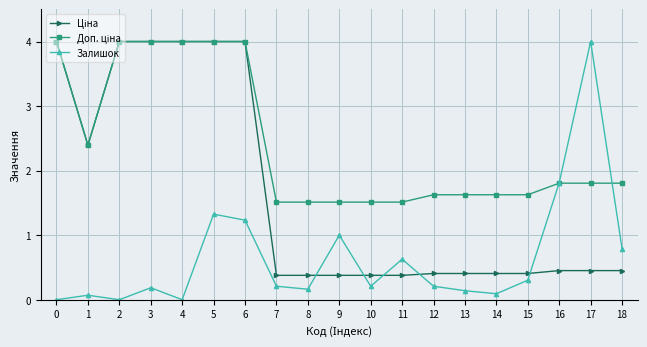

Which series has the largest range (max minus min)?

Залишок